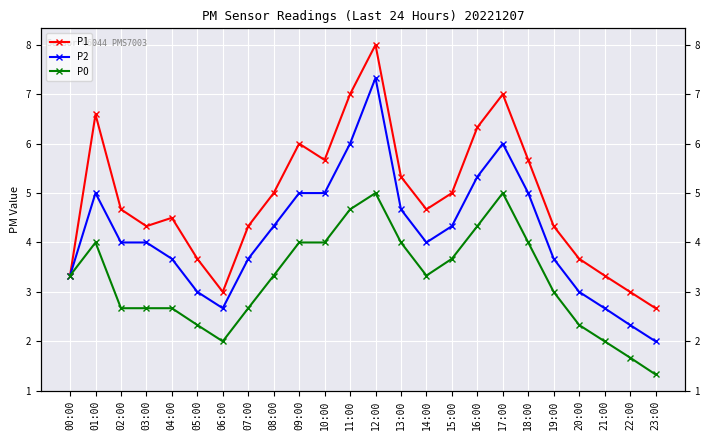

What are all the series names shown in the legend?

P1, P2, P0